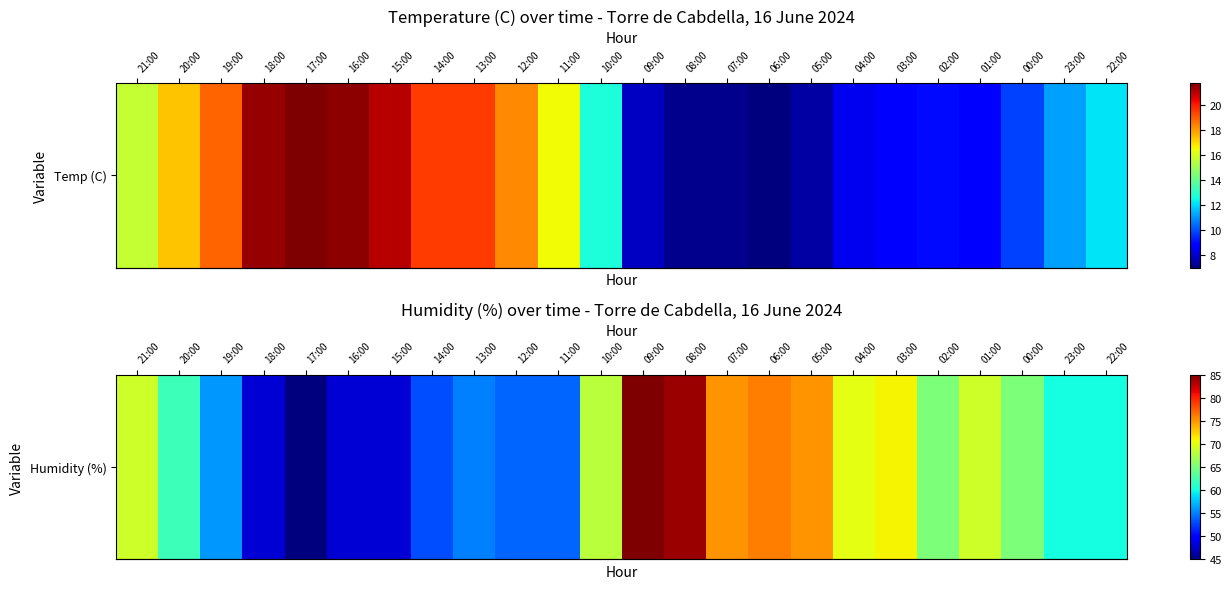

What is the average value?

63